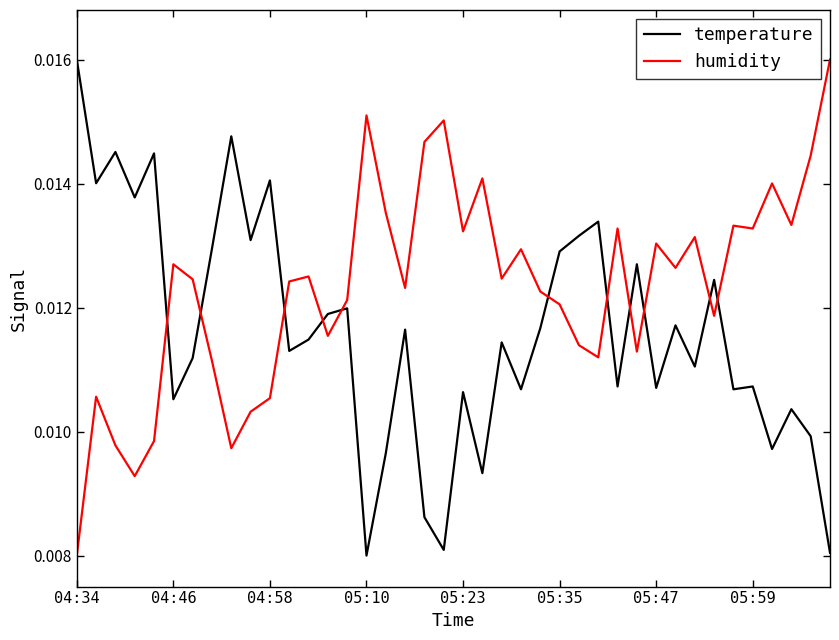

How many times do humidity and temperature cross each other?

11